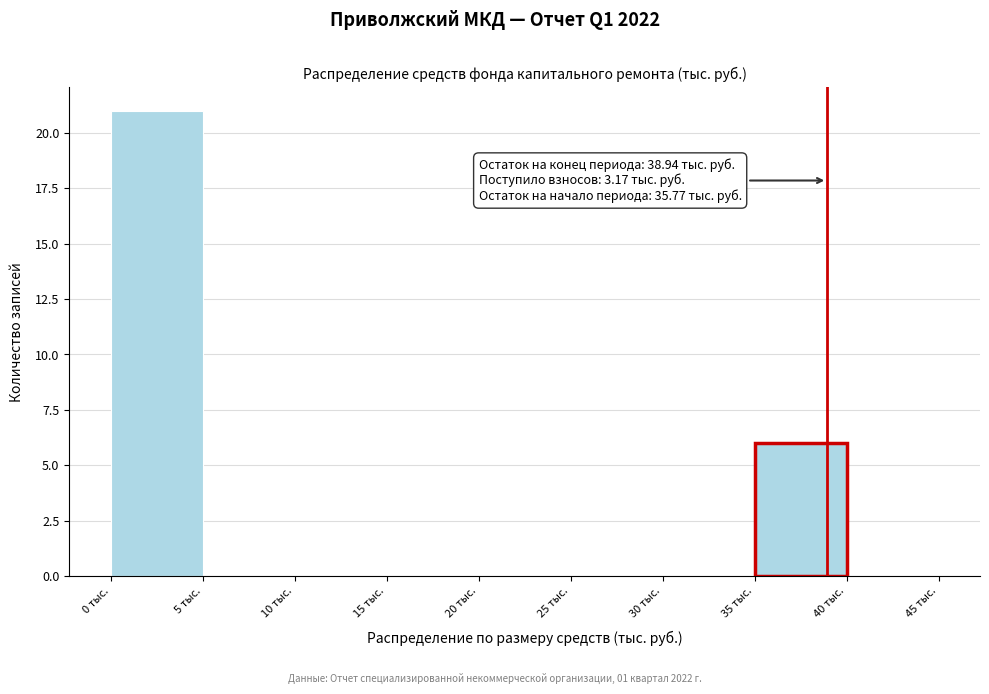

Over which range of the x-axis is the bar tallest?

0 to 5